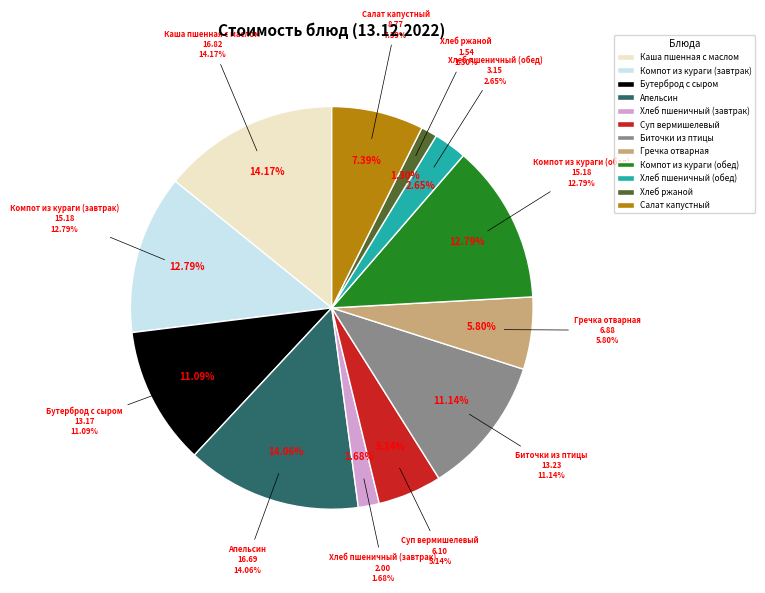

How many segments does this pie chart have?

12